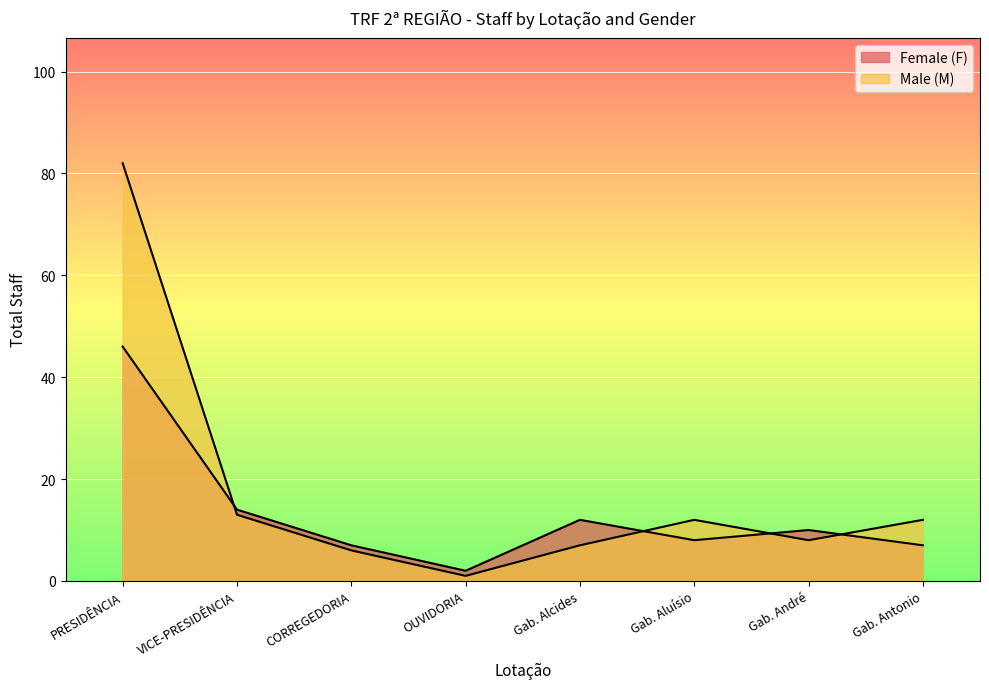

Does the chart display data point markers on the line(s)?

No